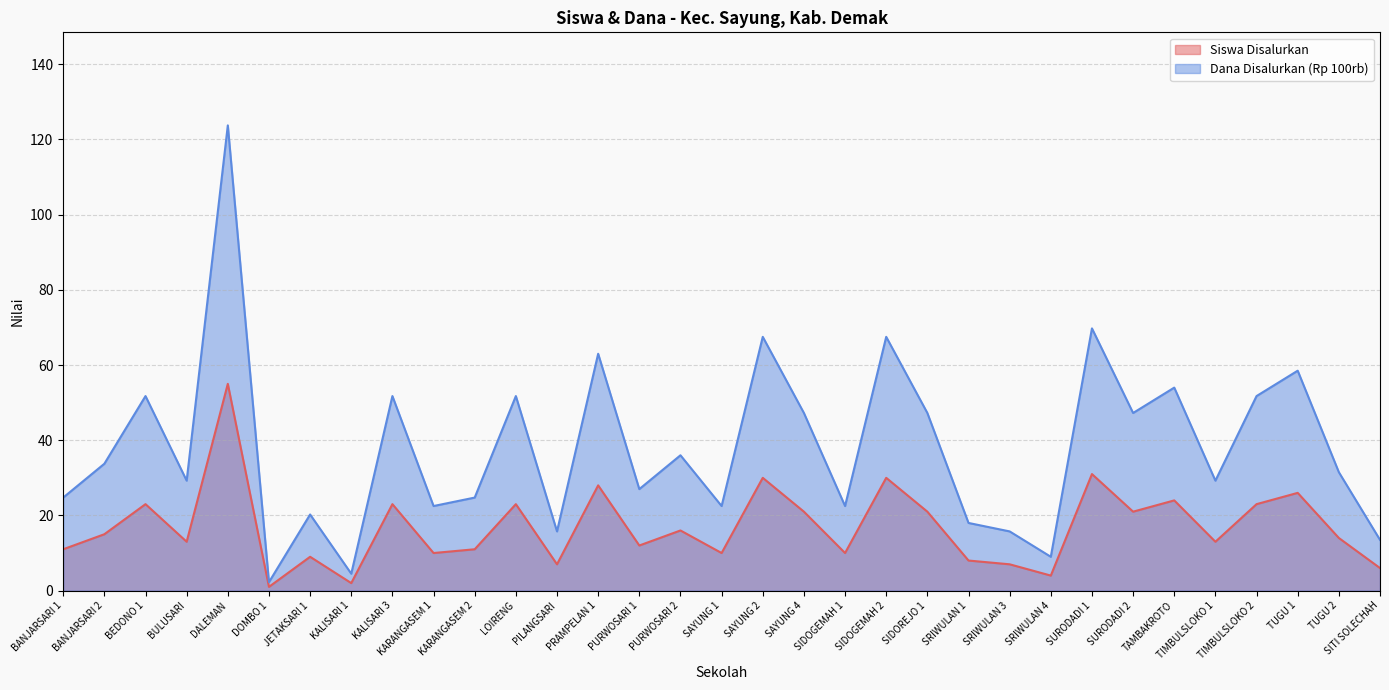

What is the sum of the Dana Disalurkan (Rp 100rb) values at BULUSARI and TUGU 2?

60.8